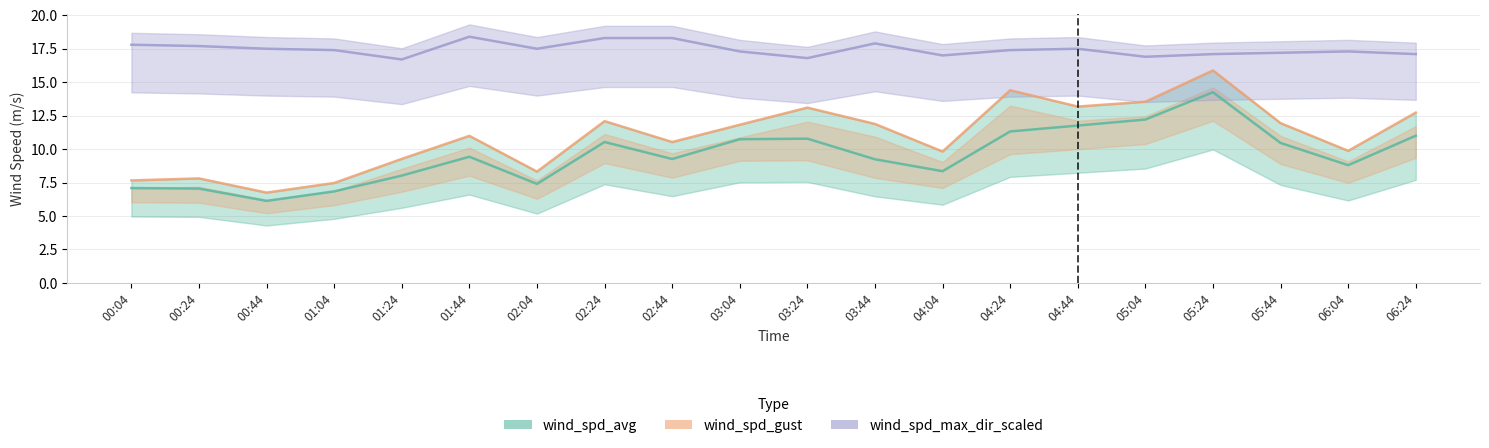

What is the value of the wind_spd_gust point at the 18th from the left?

11.9